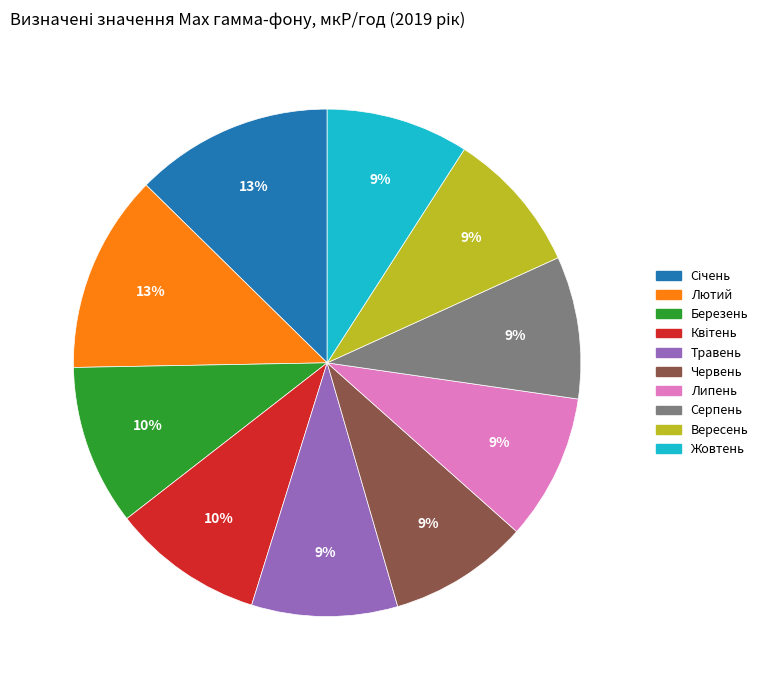

How many segments does this pie chart have?

10